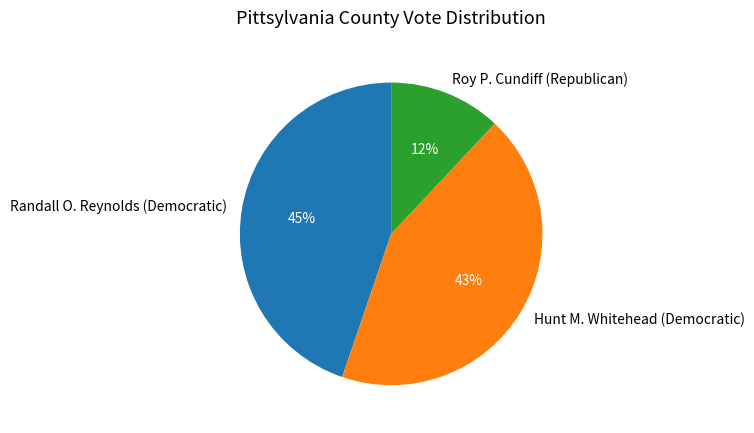

Does Roy P. Cundiff (Republican) represent more than half of the total?

No